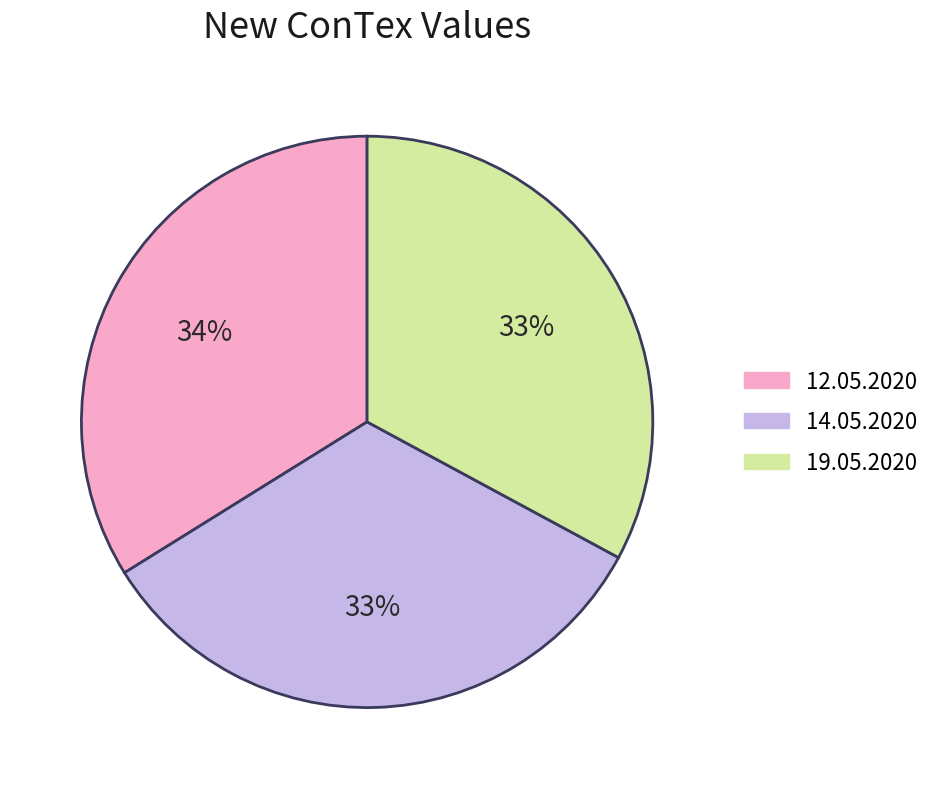

Is there any slice that represents more than half of the pie?

No